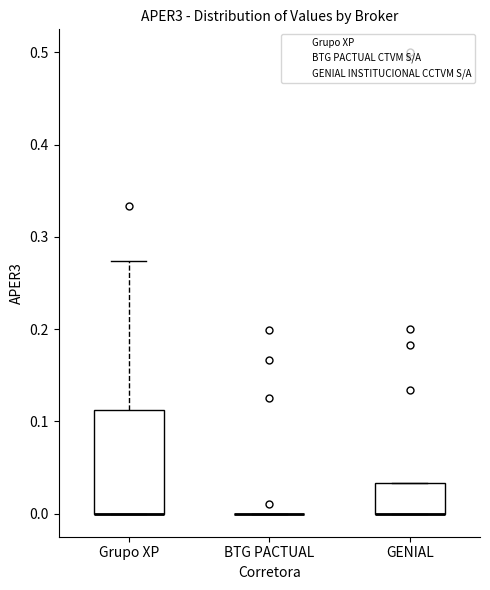

Reading left to right, transcribe this box plot: for each box, give where its median line is, the range the box spans, and where its two whiskers end, as read against the y-axis. The values are not printed on the chart, so give them approximately, as read against the axis.

Grupo XP: median 0.00 (drawn on the box's lower edge), box 0.00 to 0.11, whiskers 0.00 to 0.27
BTG PACTUAL: box collapsed to a line at 0.00, whiskers 0.00 to 0.00
GENIAL: median 0.00 (drawn on the box's lower edge), box 0.00 to 0.03, whiskers 0.00 to 0.03